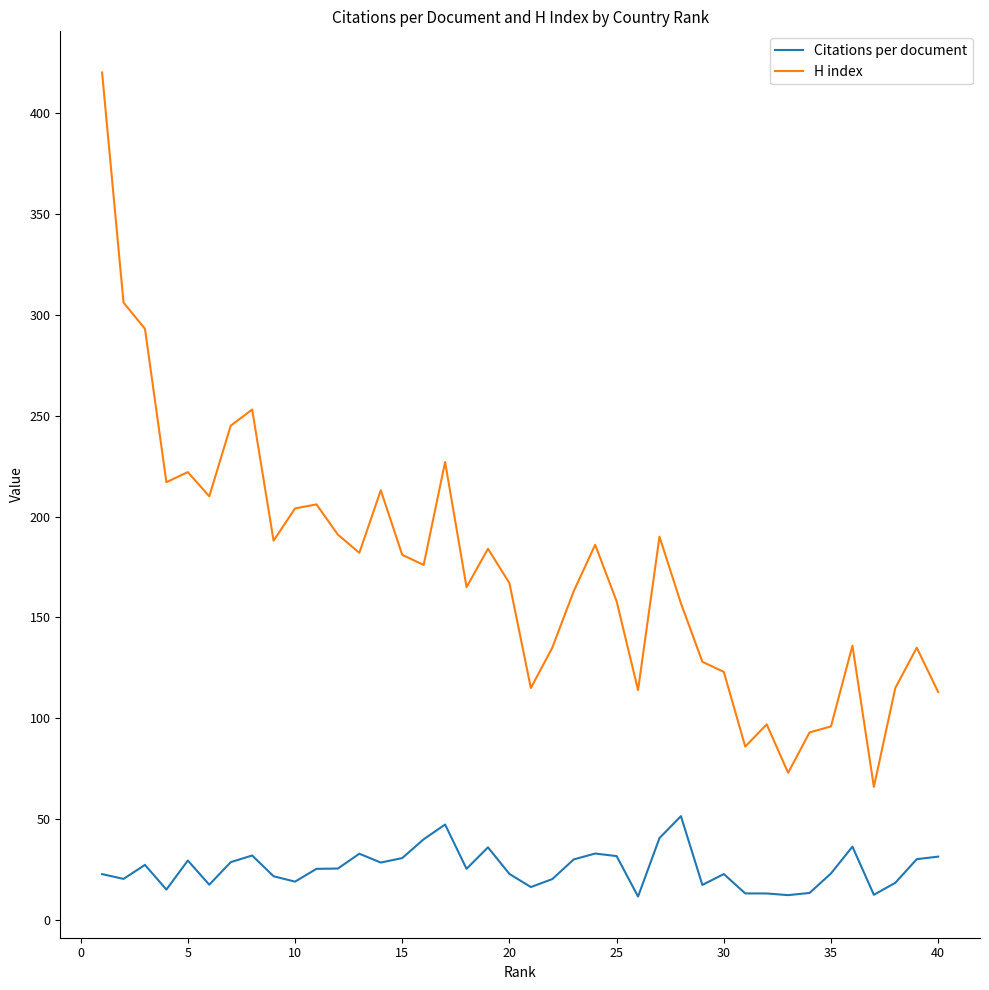

List the series in order of their peak value, highest first.

H index, Citations per document